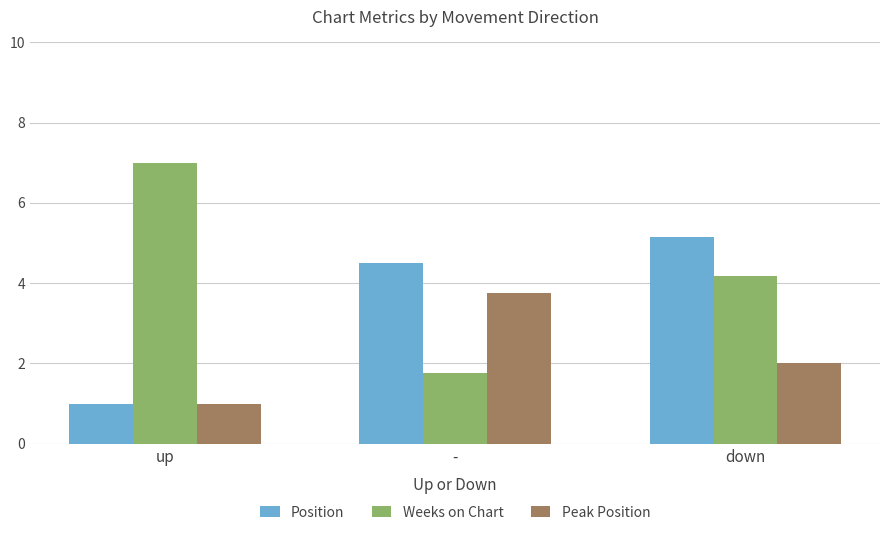

Reading left to right, what are all the values shown in this chart?

Position: up=1.0	-=4.5	down=5.1
Weeks on Chart: up=7.0	-=1.8	down=4.2
Peak Position: up=1.0	-=3.8	down=2.0